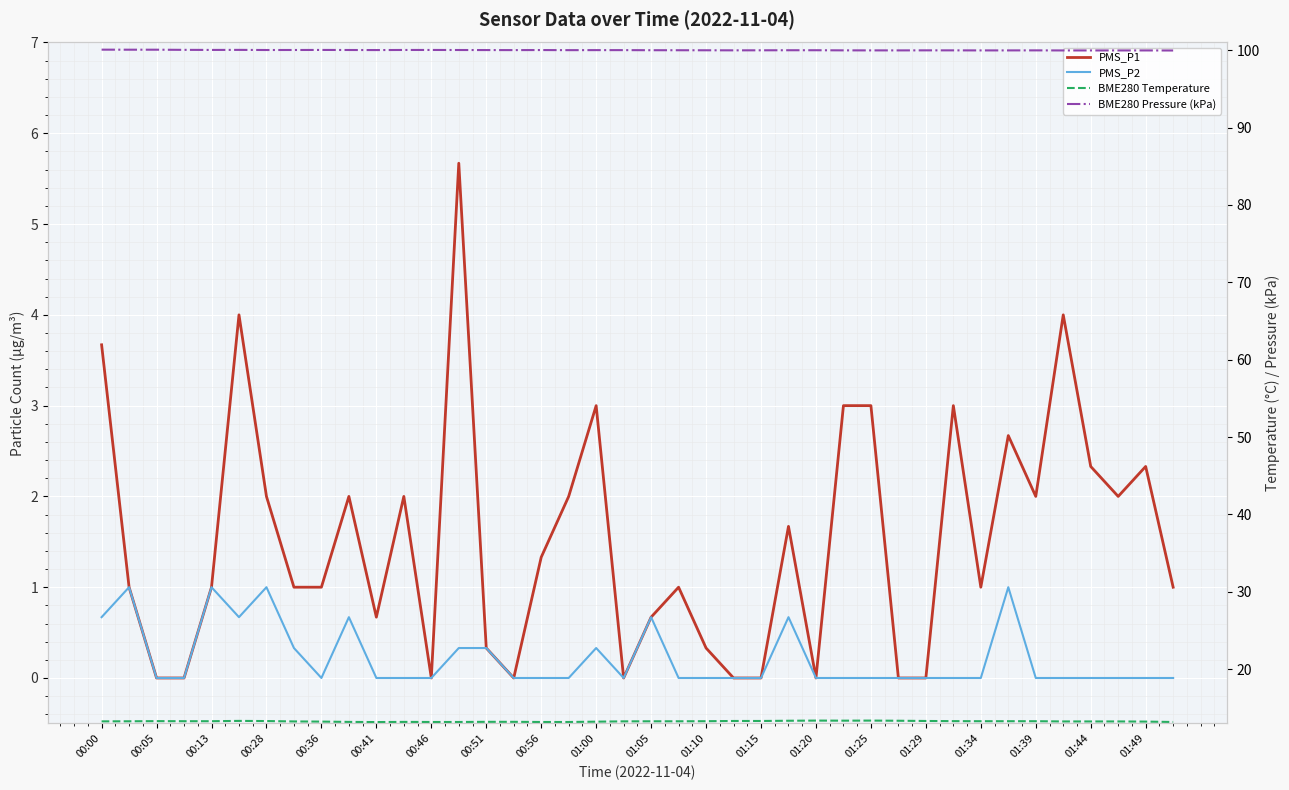

Rank the series by their maximum value, from highest to lowest.

BME280 Pressure (kPa), BME280 Temperature, PMS_P1, PMS_P2